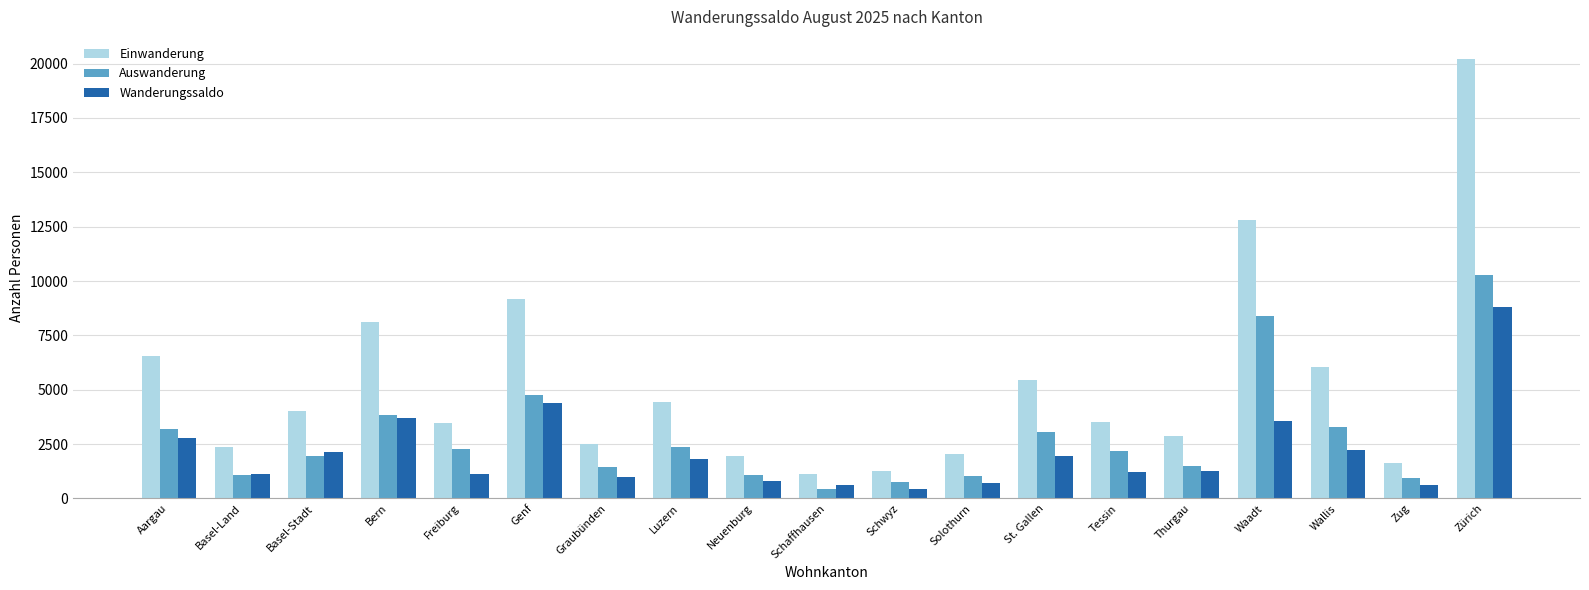

What is the difference between the Einwanderung values at Waadt and Wallis?

6736